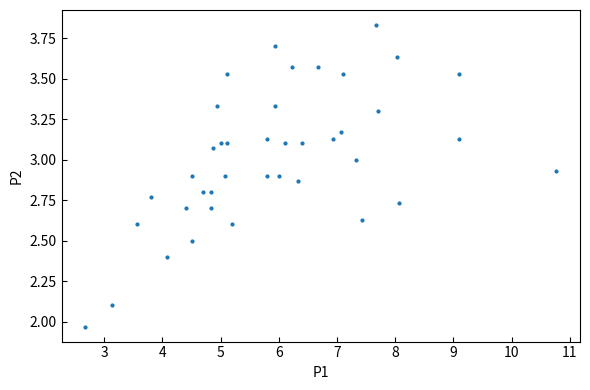

What is the range of X values (max minus min)?

8.1